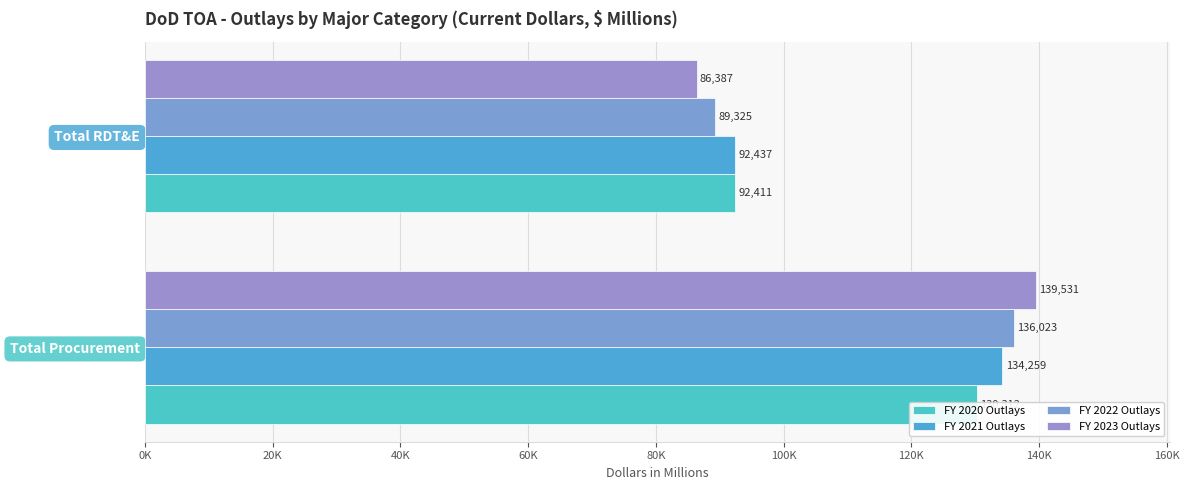

What is the approximate value of FY 2021 Outlays at Total RDT&E?

92437